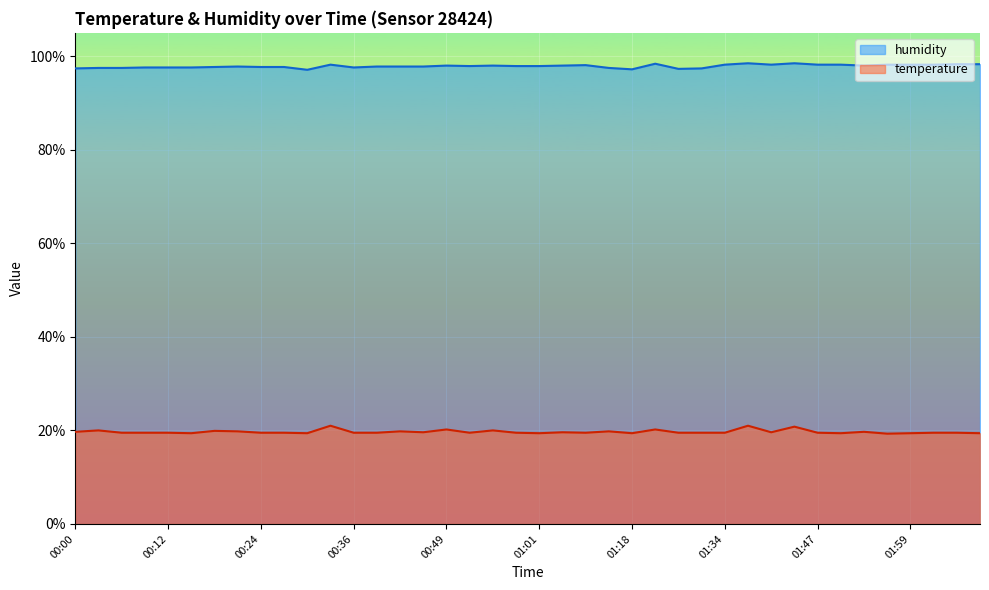

List the series in order of their peak value, lowest first.

temperature, humidity